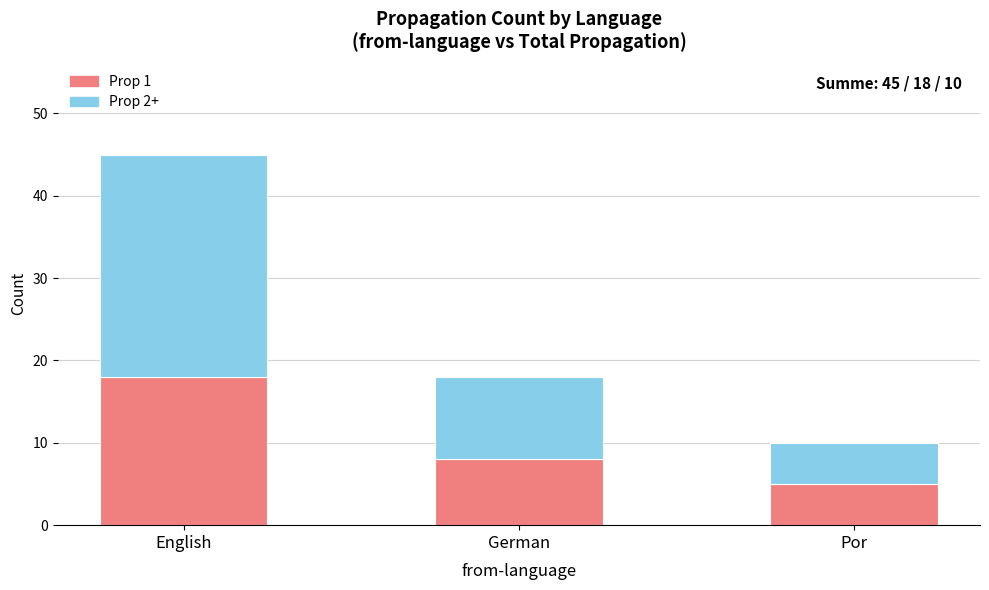

What is the total value across all series at Por?

10